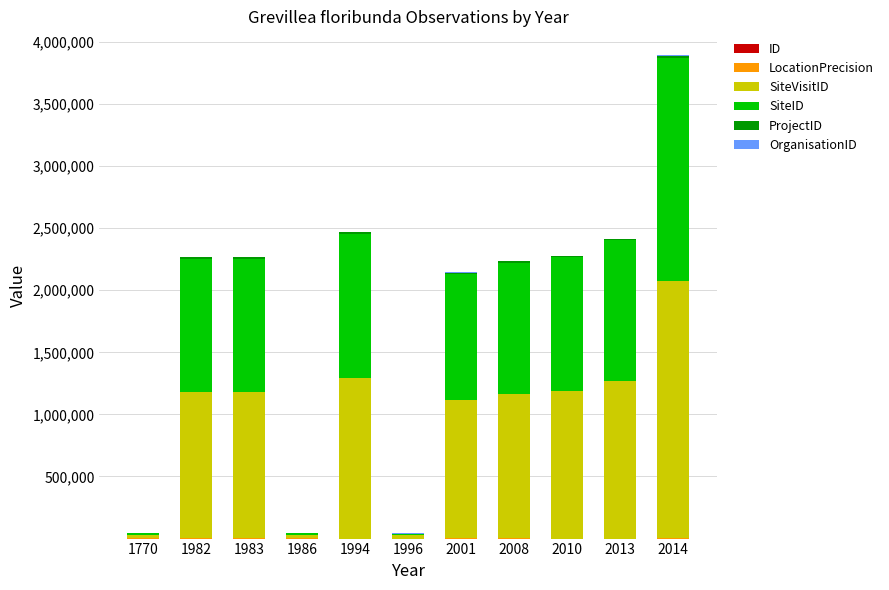

How many series are shown in this chart?

6